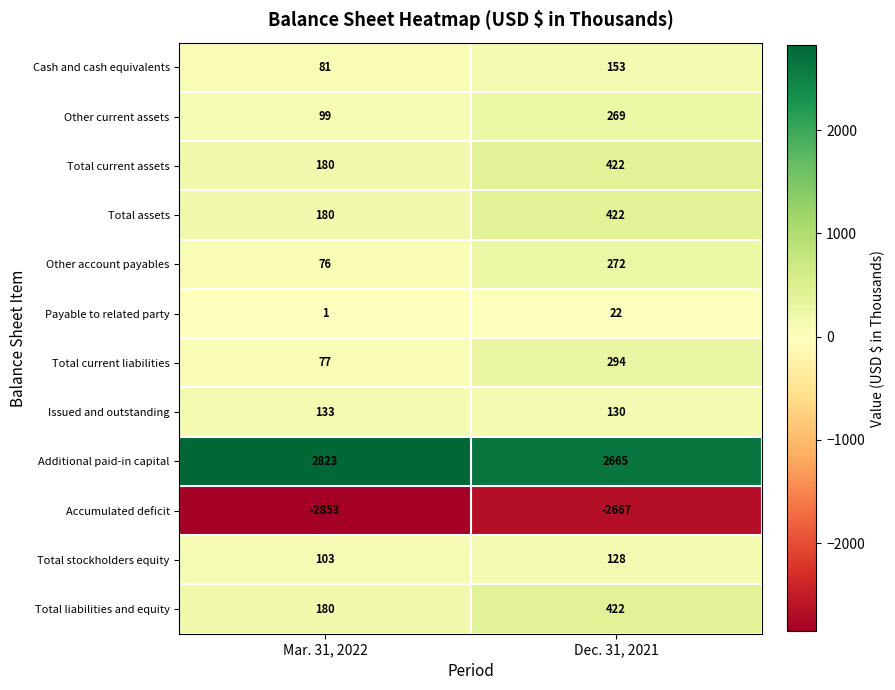

Reading left to right, list all the values displayed in this chart.

Cash and cash equivalents: Mar. 31, 2022=81	Dec. 31, 2021=153
Other current assets: Mar. 31, 2022=99	Dec. 31, 2021=269
Total current assets: Mar. 31, 2022=180	Dec. 31, 2021=422
Total assets: Mar. 31, 2022=180	Dec. 31, 2021=422
Other account payables: Mar. 31, 2022=76	Dec. 31, 2021=272
Payable to related party: Mar. 31, 2022=1	Dec. 31, 2021=22
Total current liabilities: Mar. 31, 2022=77	Dec. 31, 2021=294
Issued and outstanding: Mar. 31, 2022=133	Dec. 31, 2021=130
Additional paid-in capital: Mar. 31, 2022=2823	Dec. 31, 2021=2665
Accumulated deficit: Mar. 31, 2022=-2853	Dec. 31, 2021=-2667
Total stockholders equity: Mar. 31, 2022=103	Dec. 31, 2021=128
Total liabilities and equity: Mar. 31, 2022=180	Dec. 31, 2021=422